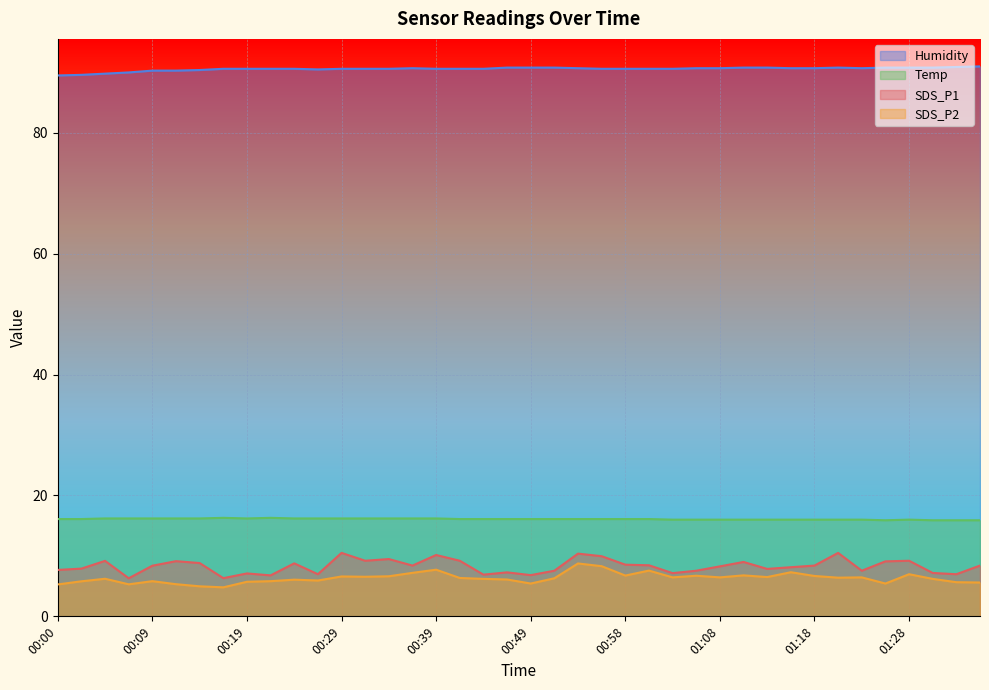

True or false: SDS_P1 and Humidity intersect in this chart.

False